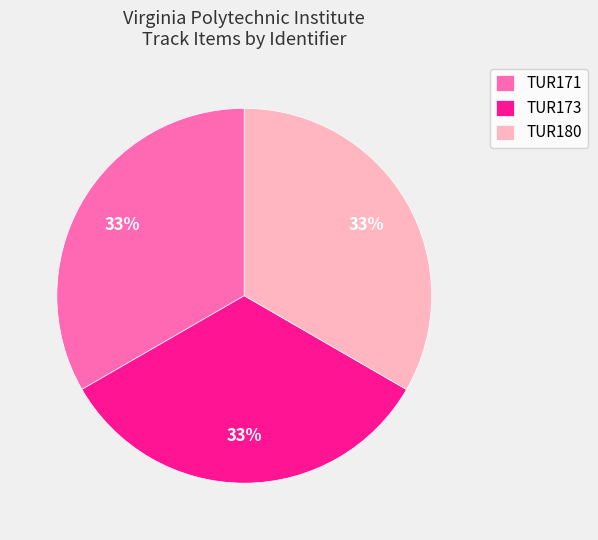

True or false: TUR171 accounts for 48% of the total.

False